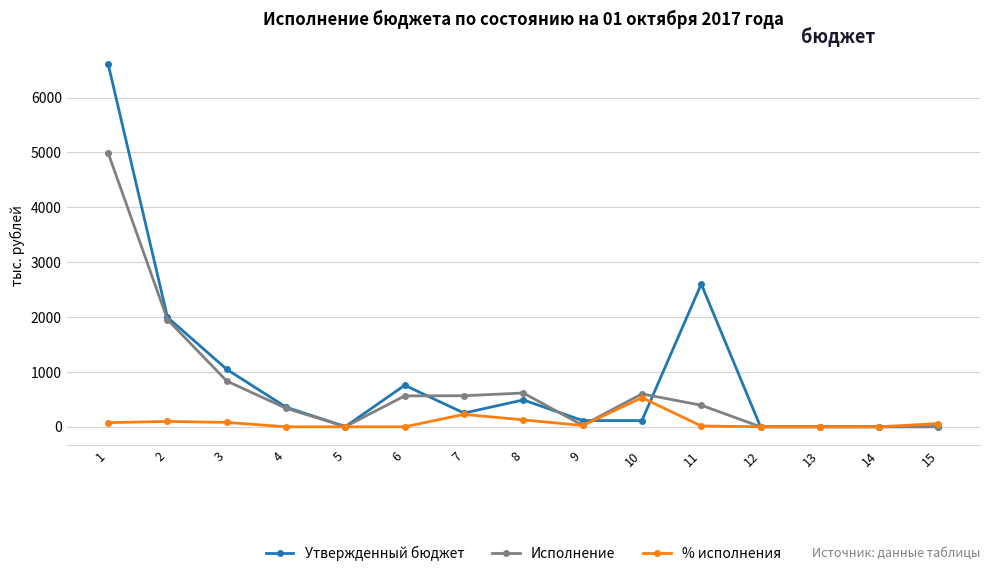

The value of Утвержденный бюджет at 2 is 1996.0. True or false?

True